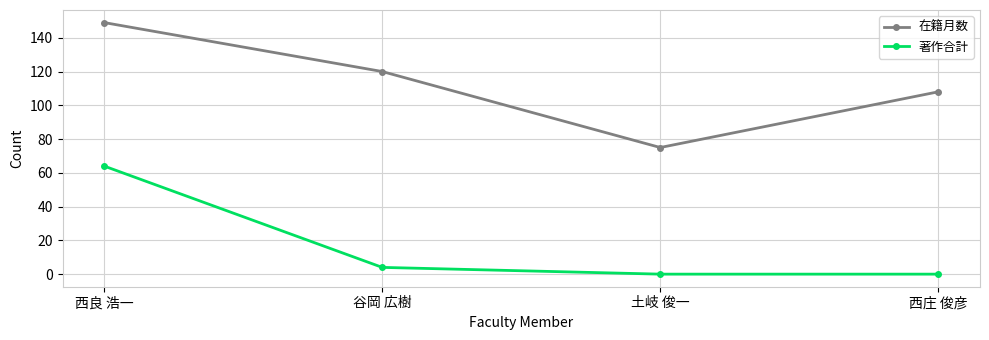

Rank the series by their maximum value, from lowest to highest.

著作合計, 在籍月数